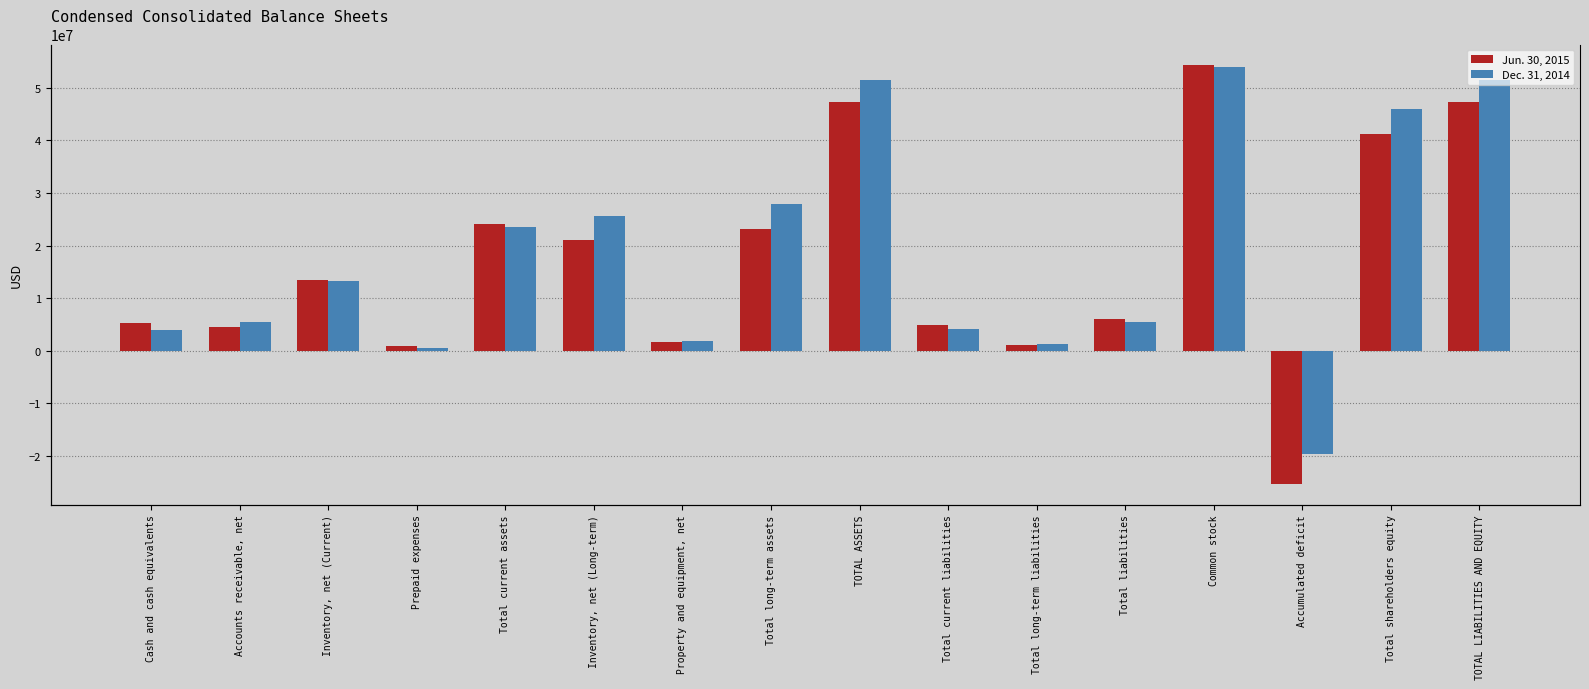

Is the value of Dec. 31, 2014 at Accounts receivable, net greater than the value of Jun. 30, 2015 at Accumulated deficit?

Yes